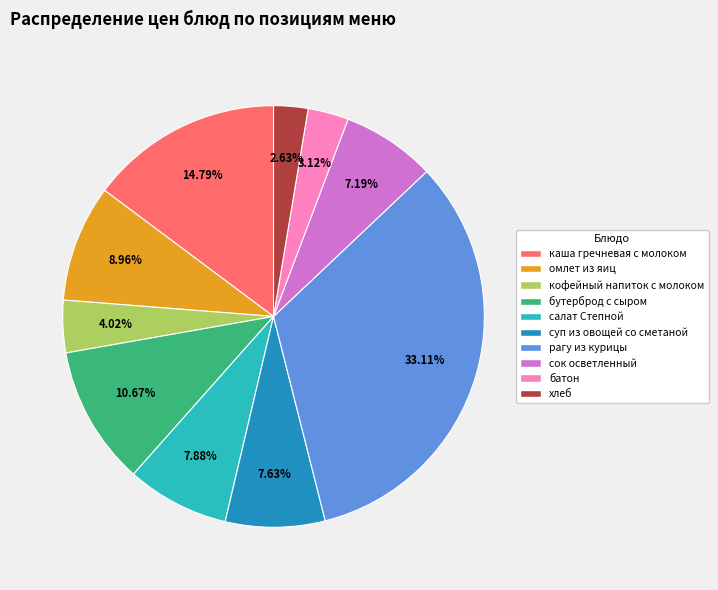

To the nearest percent, what is the difference between the бутерброд с сыром and хлеб slice percentages?

8%